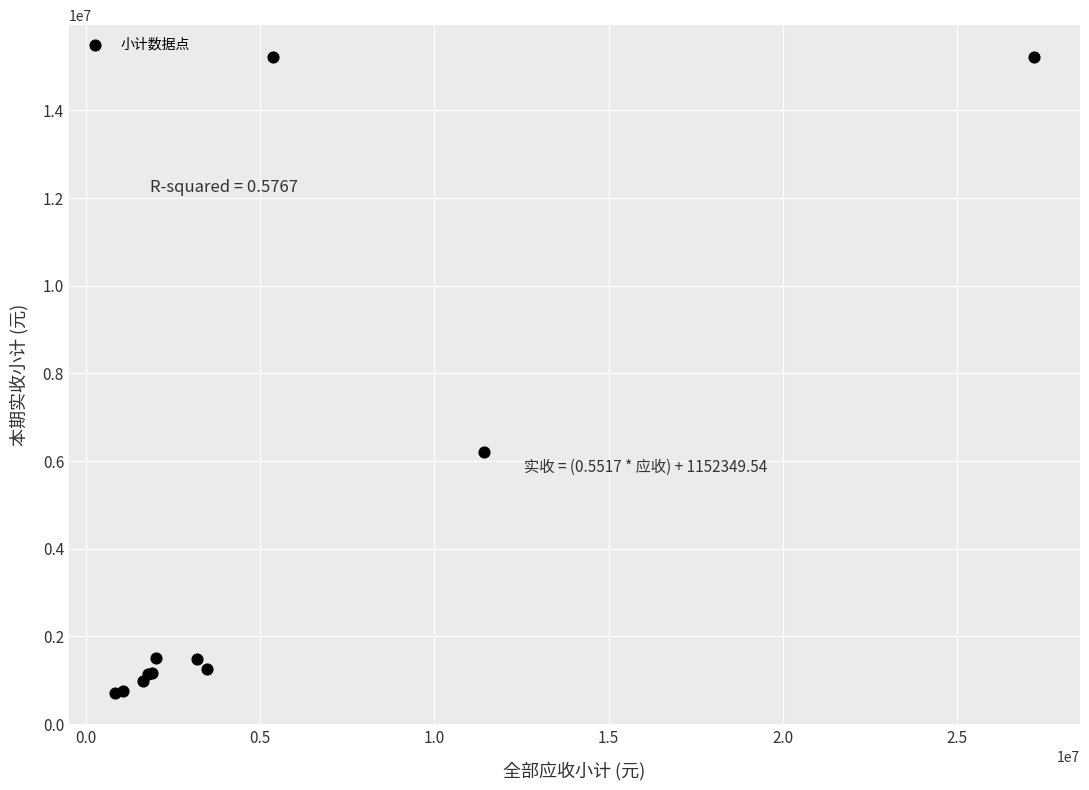

What Y value in the scatter plot is closest to 7959528?

6200510.0